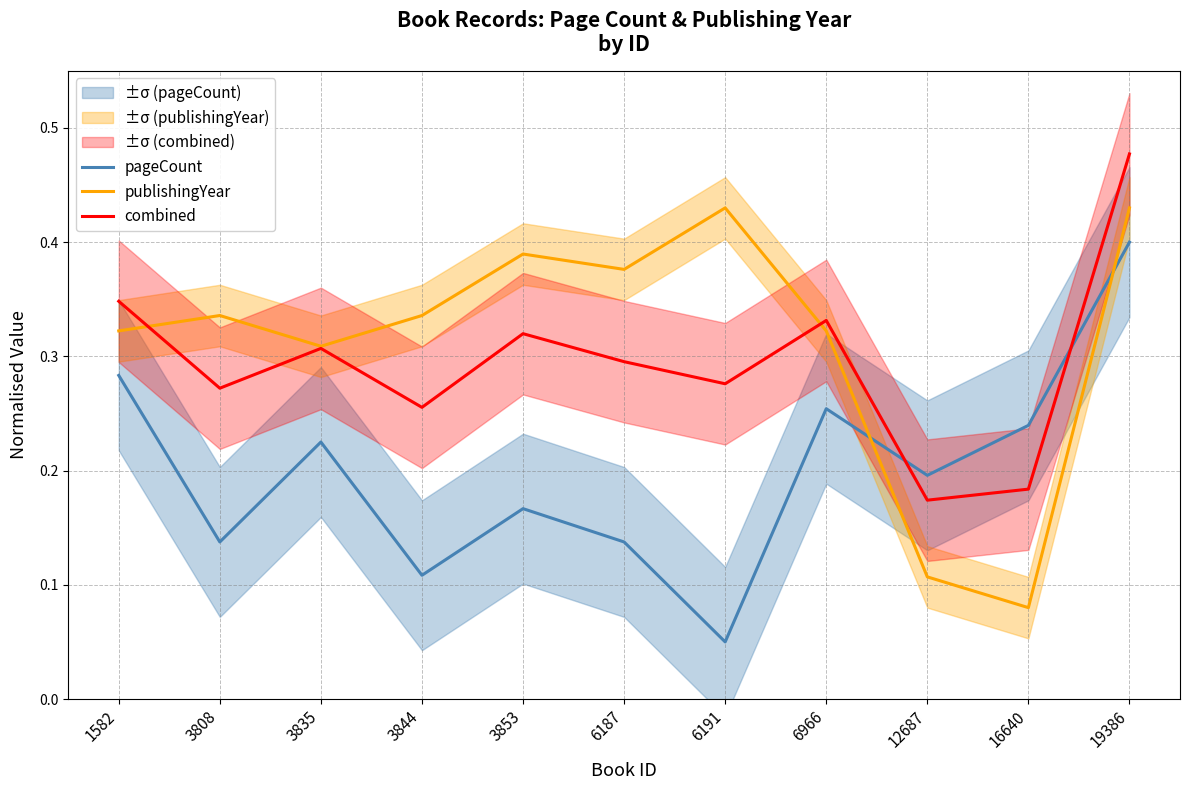

Which series has the largest total across all categories?

publishingYear